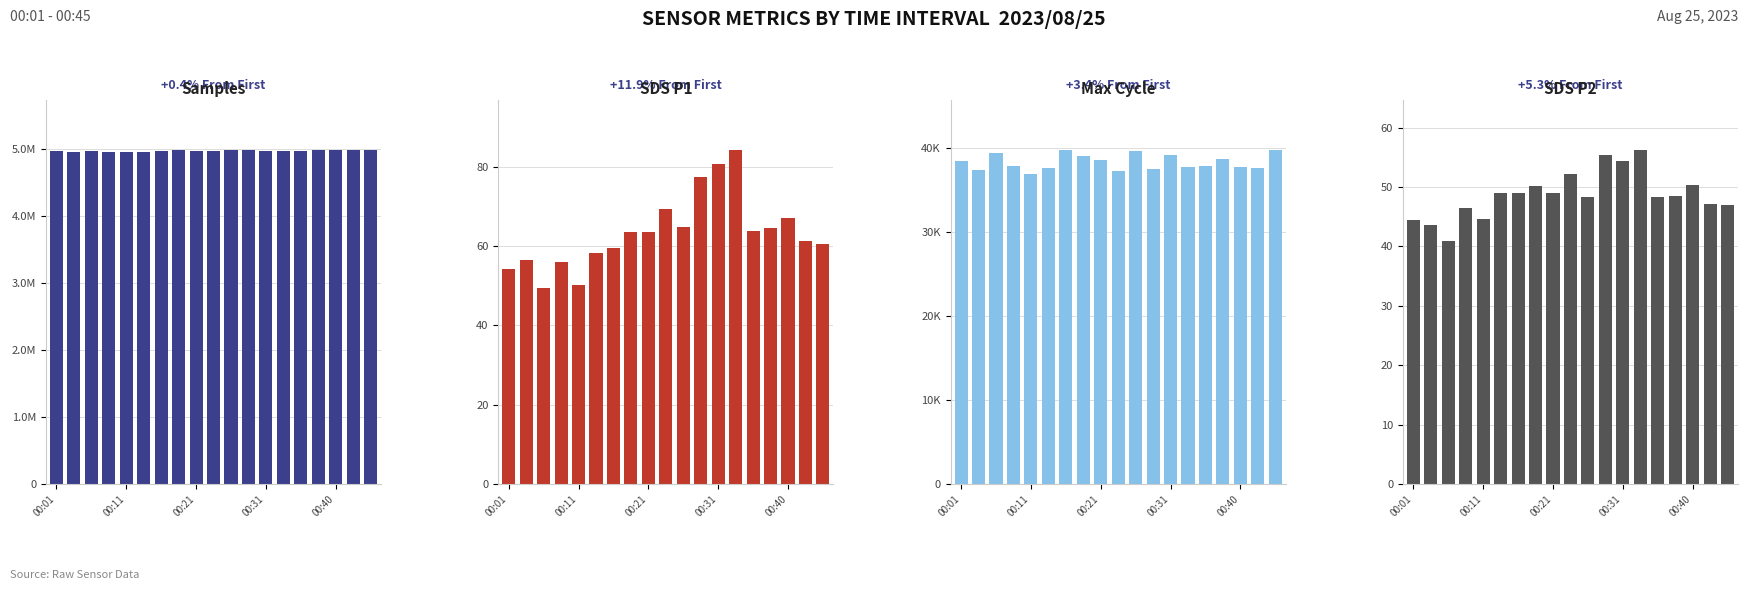

What is the average value of the SDS_P1 series?

63.4